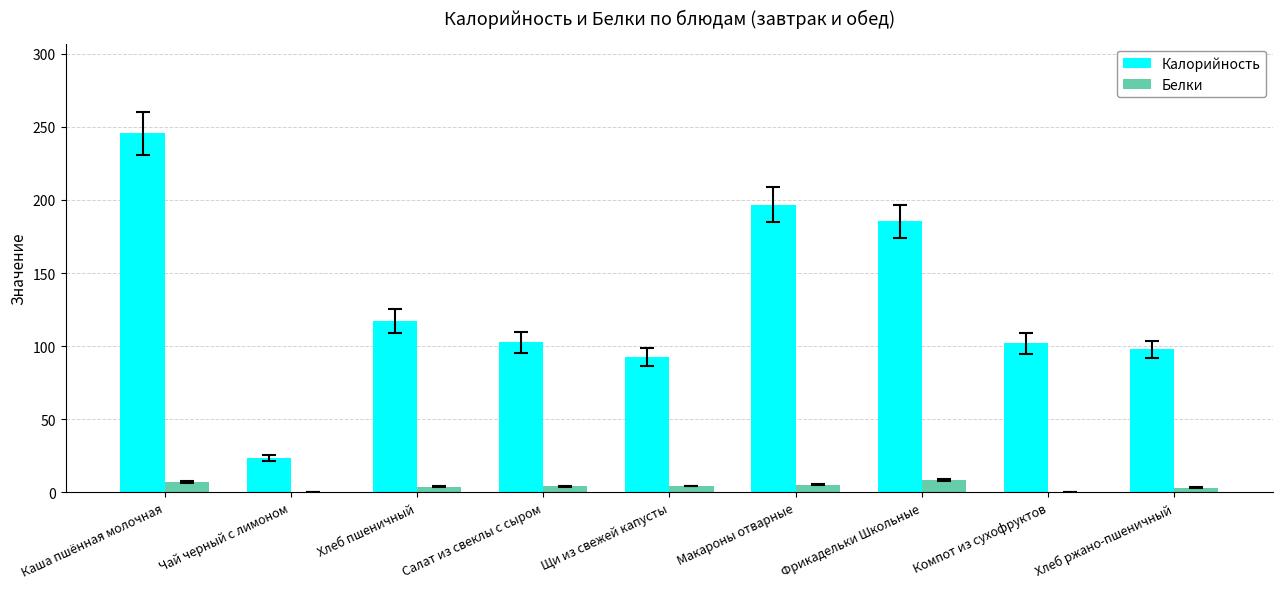

What is the sum of all Калорийность values?

1163.5